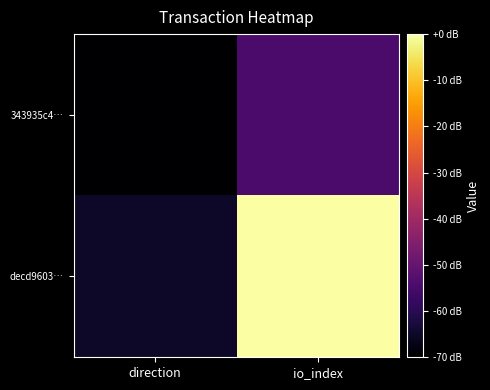

List the series in order of their overall mean, highest first.

decd9603…, 343935c4…